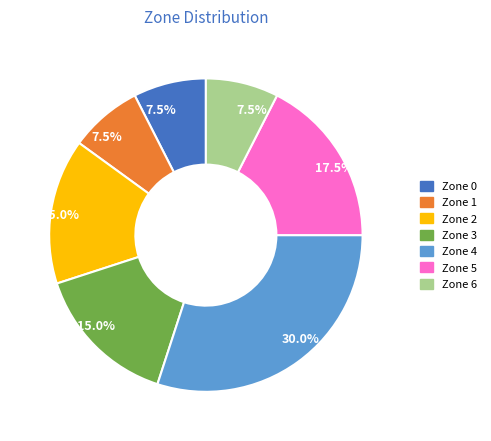

Is there any slice that represents more than half of the pie?

No